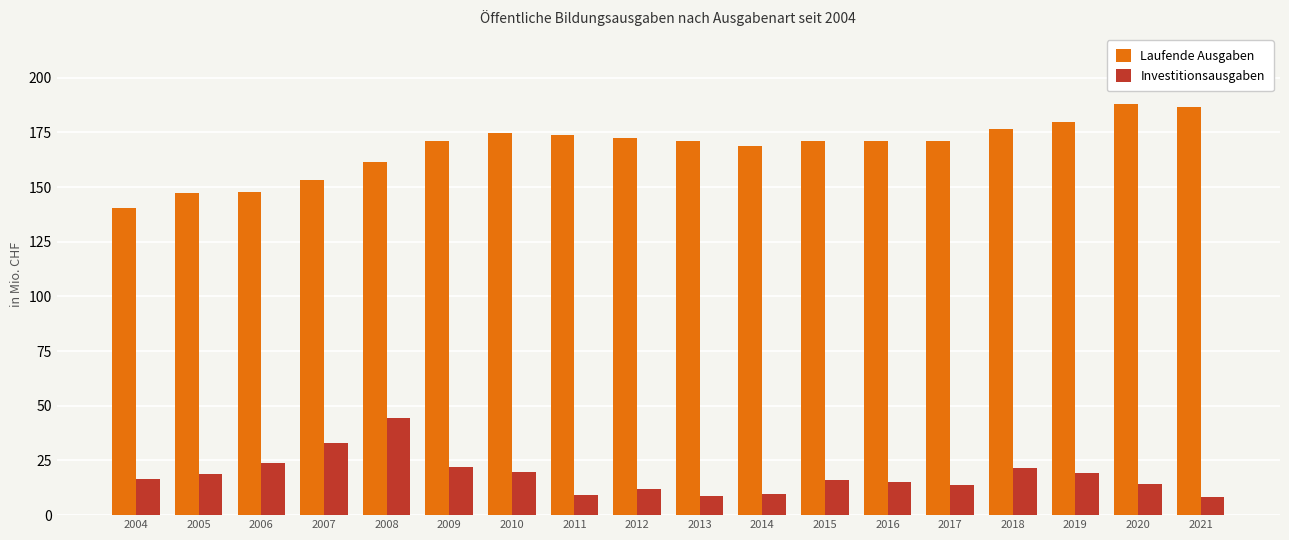

What is the spread (max minus min) of values at 2016?

155.9